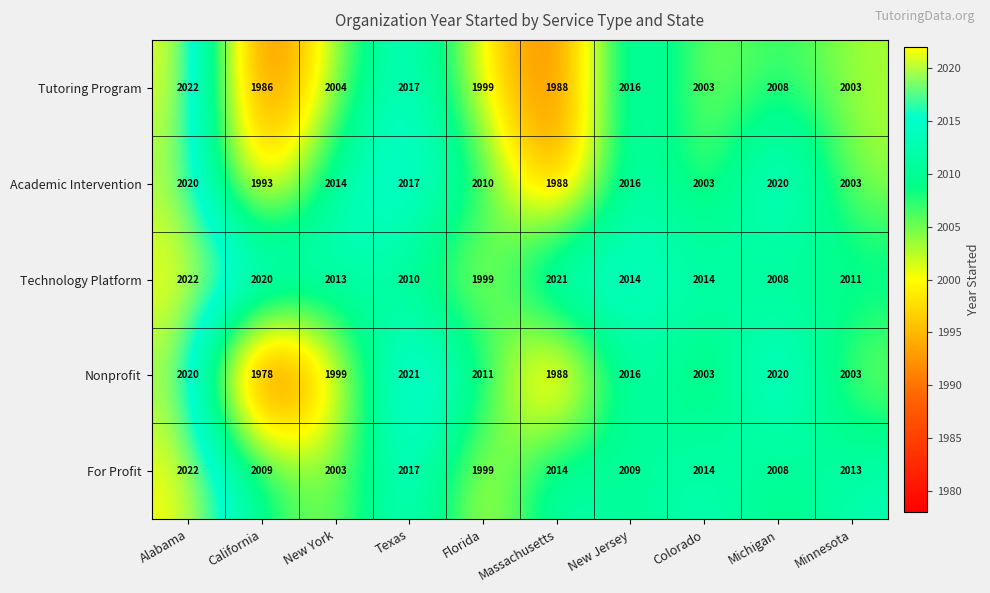

Where is Technology Platform nearest to the value 2010?

Texas